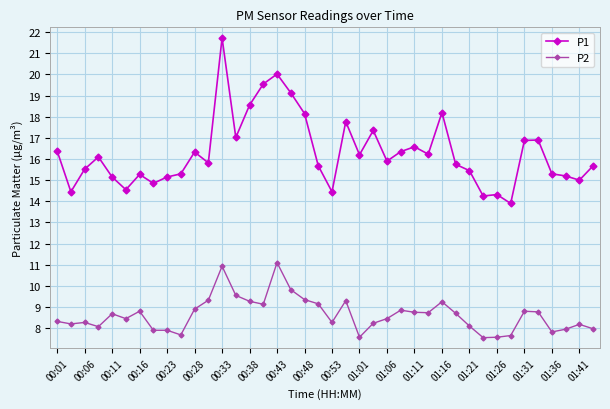

Which series has the widest spread of values?

P1